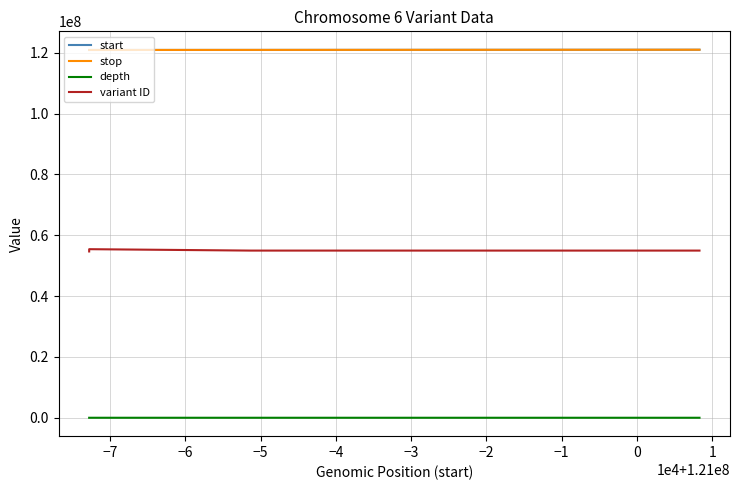

True or false: variant ID and depth intersect in this chart.

False